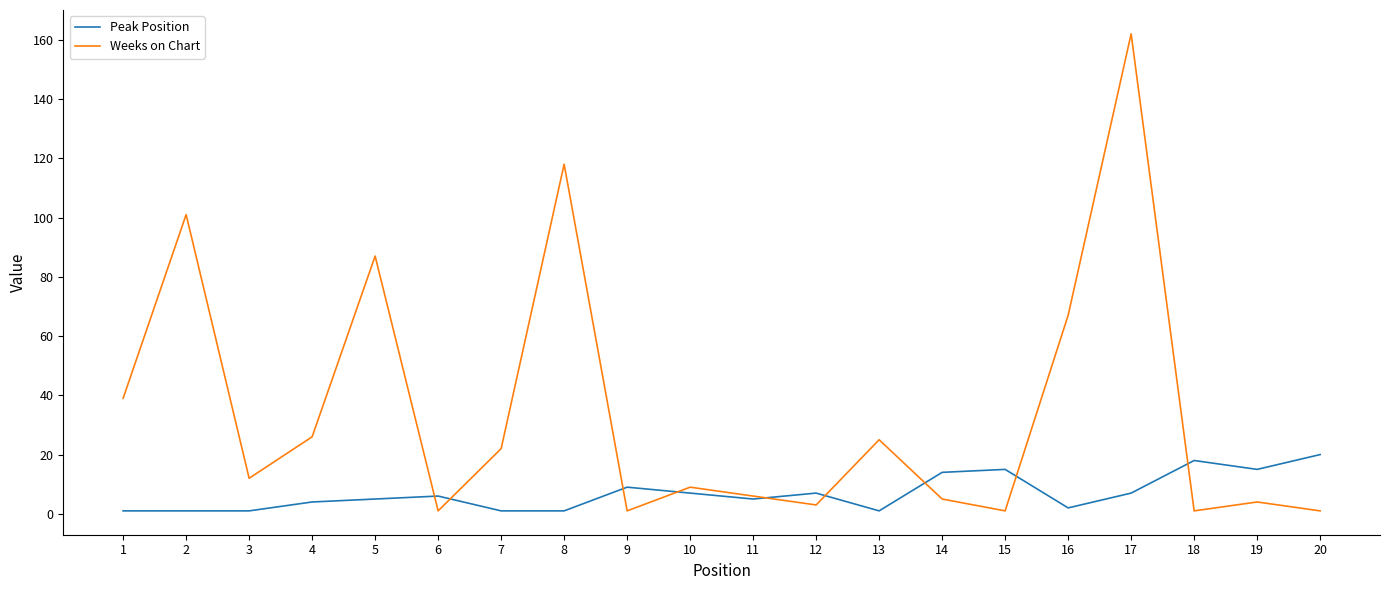

Which series changed the most between 11 and 18?

Peak Position